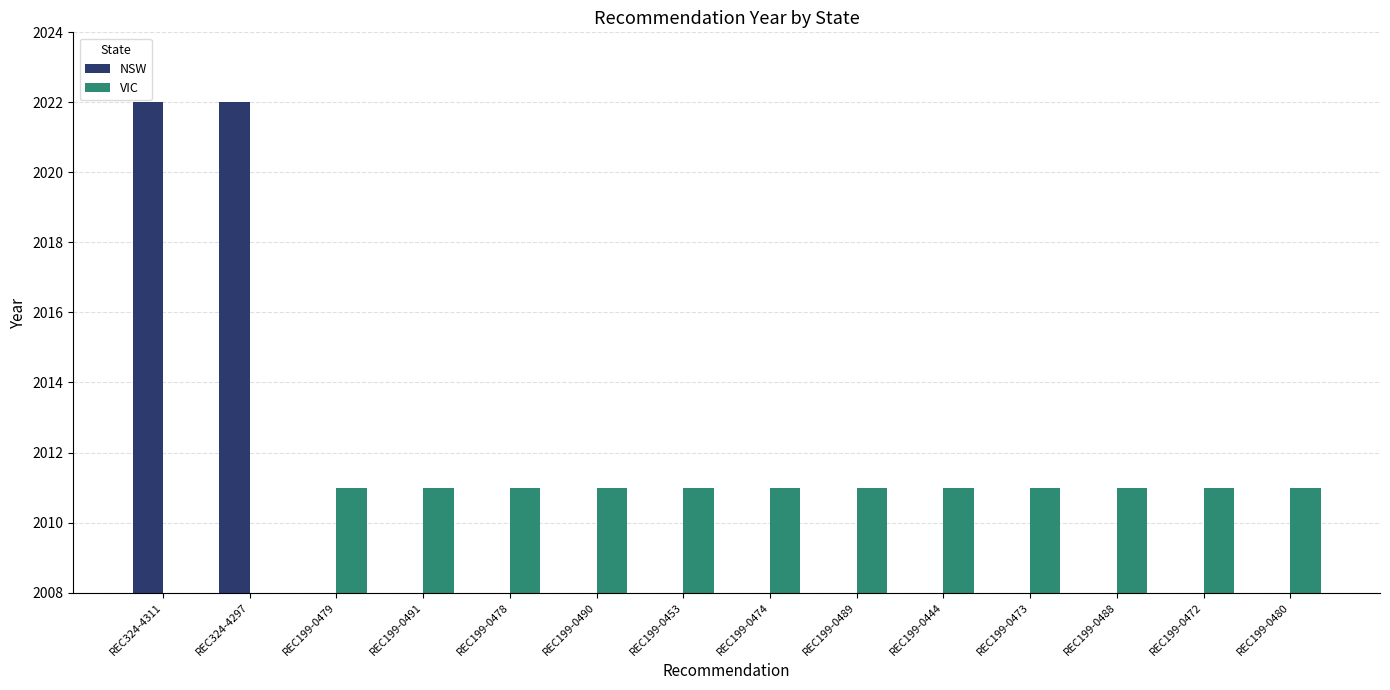

What is the difference between the second highest and second lowest values in the NSW series?

2022